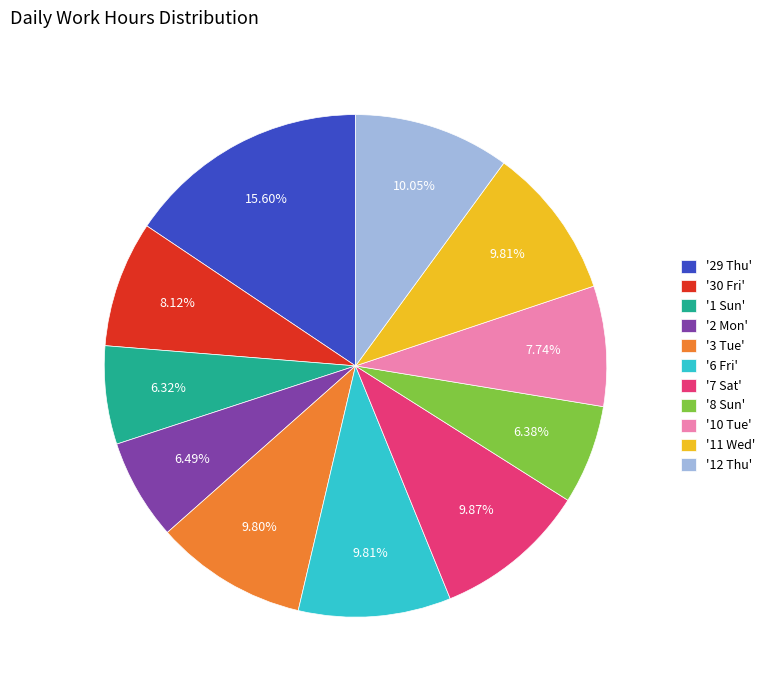

Between '11 Wed' and '29 Thu', which is larger?

'29 Thu'